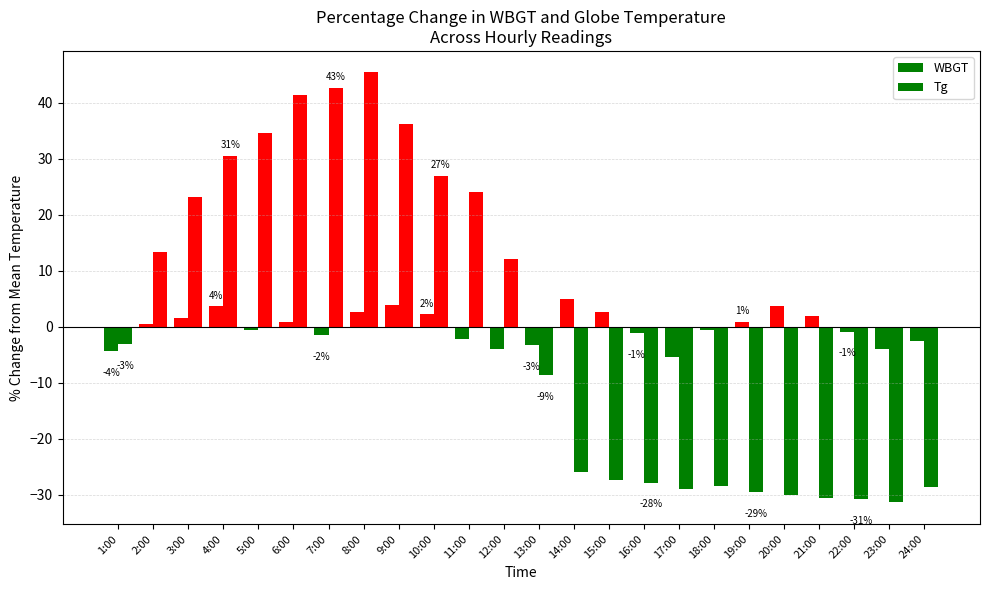

How many distinct data groups are displayed?

2